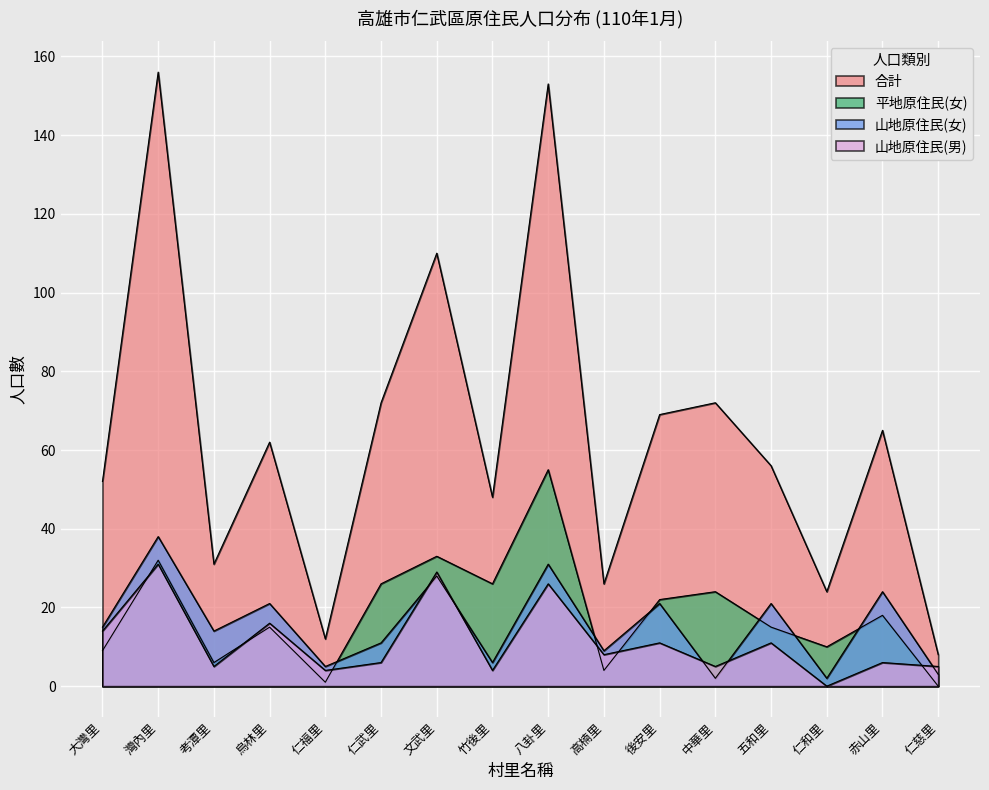

What position from the right is 赤山里?

2